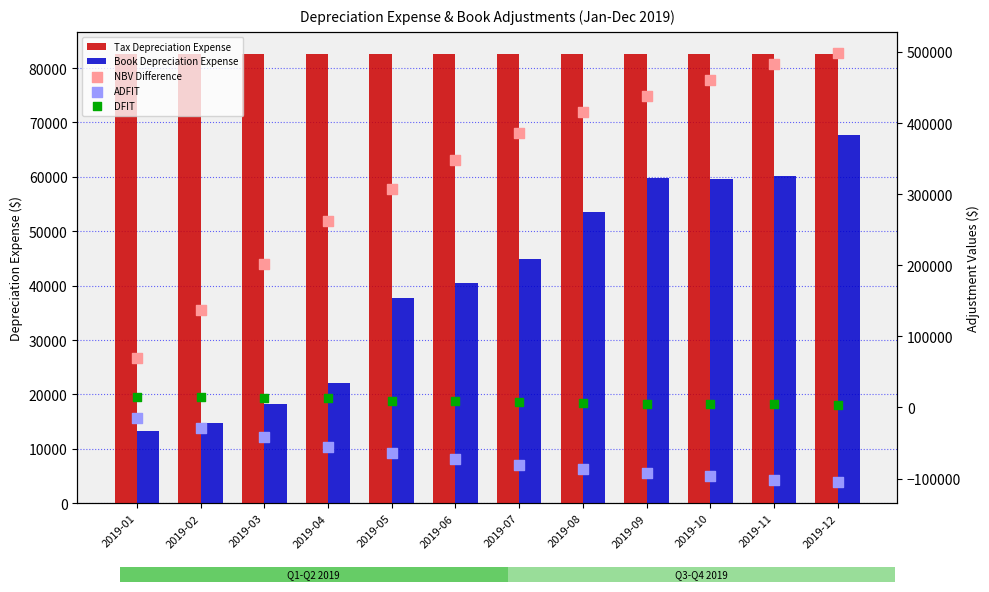

Which series has the largest total across all categories?

NBV Difference